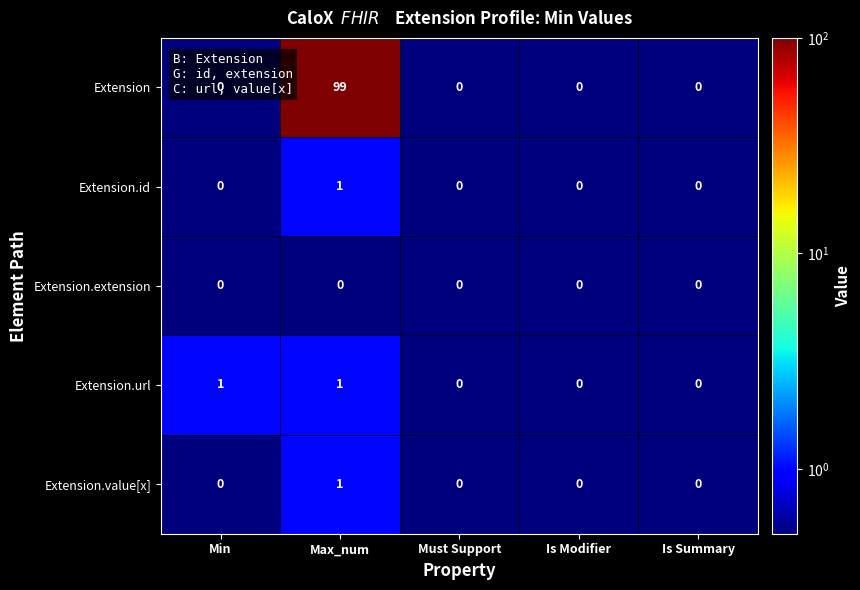

At which category is the sum across all series the highest?

Max_num